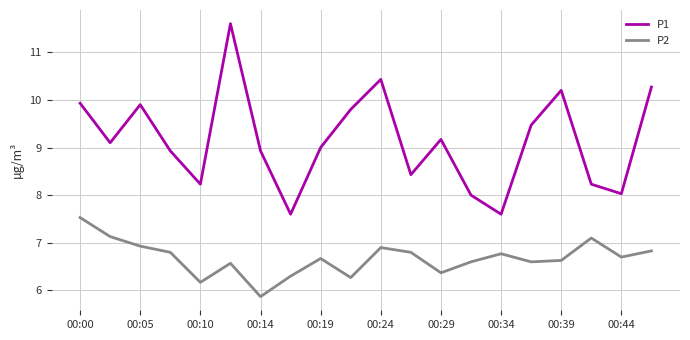

Which series has the widest spread of values?

P1